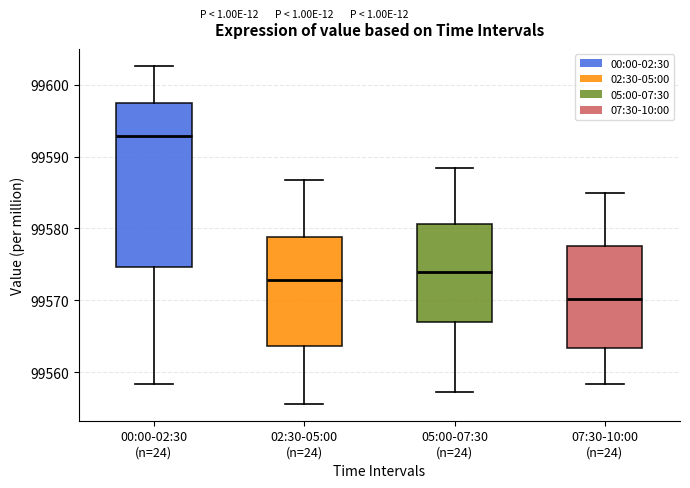

Reading left to right, transcribe this box plot: for each box, give where its median line is, the range the box spans, and where its two whiskers end, as read against the y-axis. The values are not printed on the chart, so give them approximately, as read against the axis.

00:00-02:30 (n=24): median 99593, box 99575 to 99597, whiskers 99558 to 99603
02:30-05:00 (n=24): median 99573, box 99564 to 99579, whiskers 99556 to 99587
05:00-07:30 (n=24): median 99574, box 99567 to 99581, whiskers 99557 to 99588
07:30-10:00 (n=24): median 99570, box 99563 to 99578, whiskers 99558 to 99585